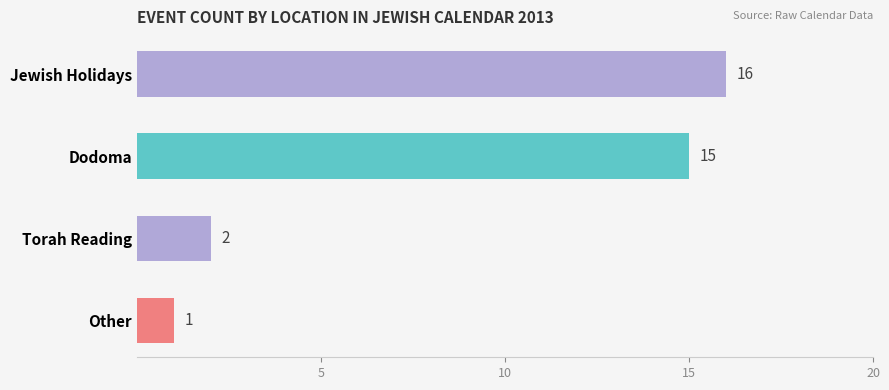

What is the minimum value shown in the chart?

1